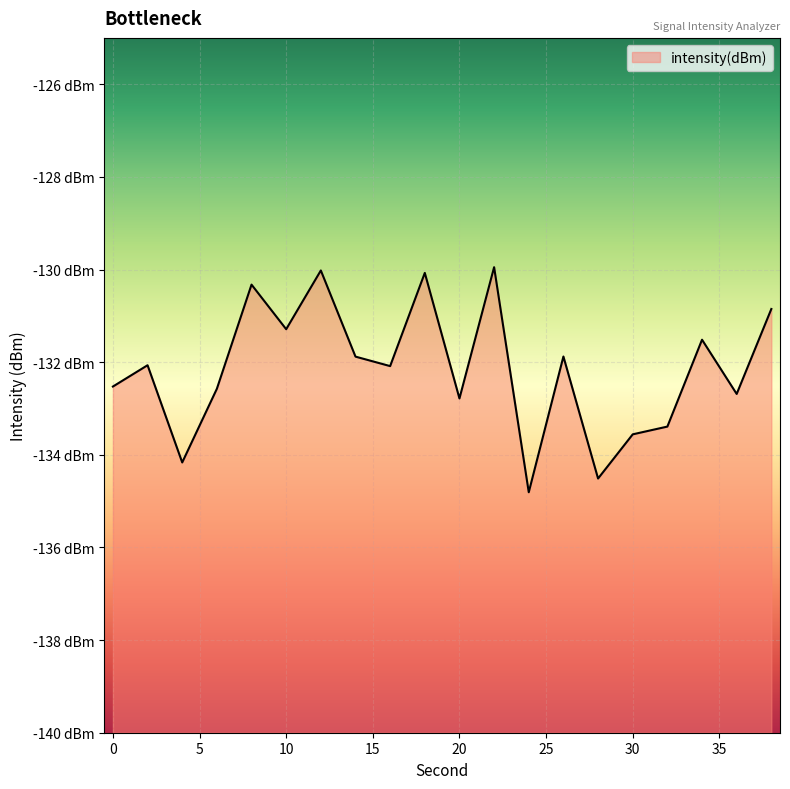

List the labels in order of value, smallest first.

24, 28, 4, 30, 32, 20, 36, 6, 0, 16, 2, 14, 26, 34, 10, 38, 8, 18, 12, 22